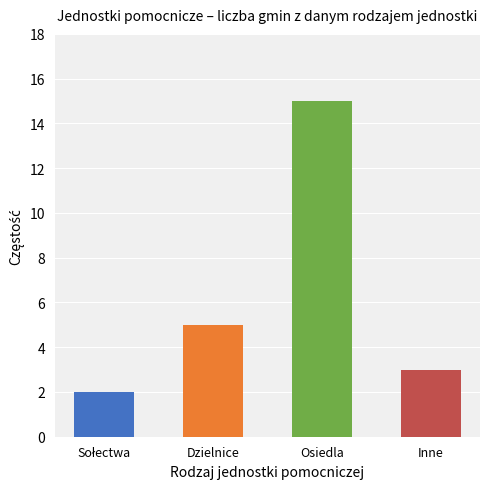

What is the sum of the values at Osiedla and Inne?

18